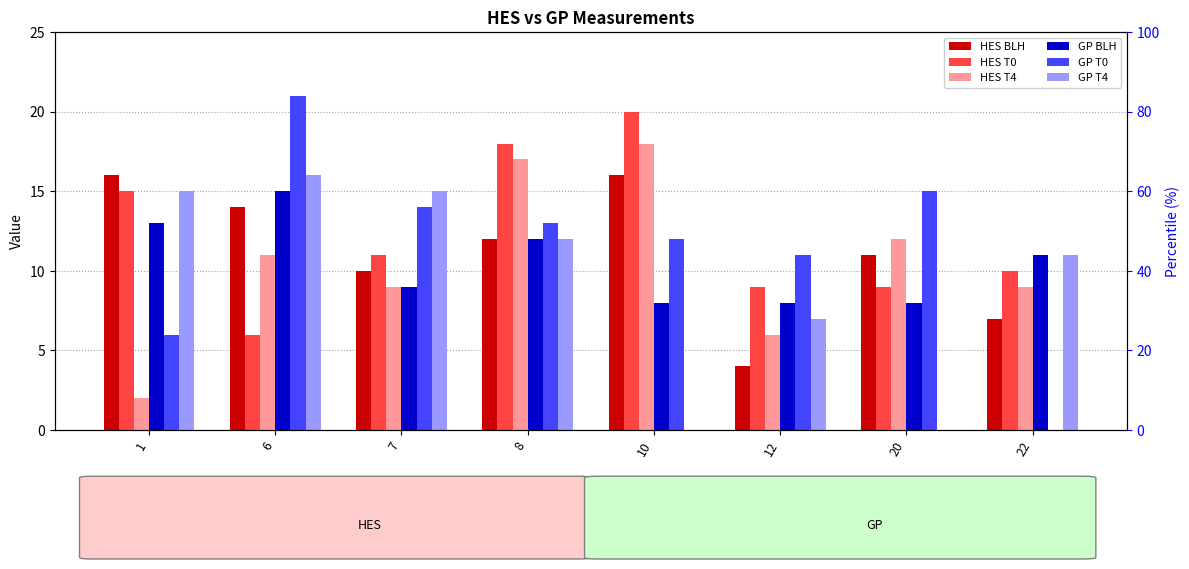

What is the difference between the highest and lowest values at 10?

20